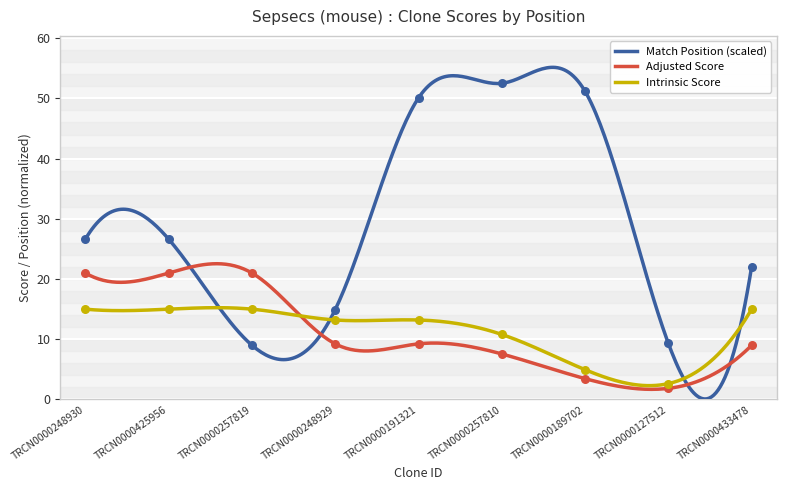

At which category is the sum across all series the highest?

TRCN0000191321